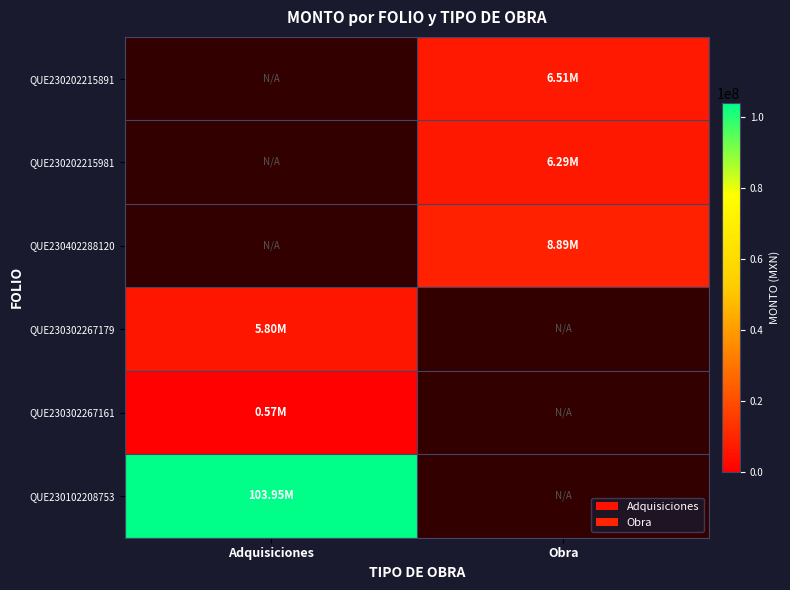

What is the spread (max minus min) of values at Obra?

2599613.5